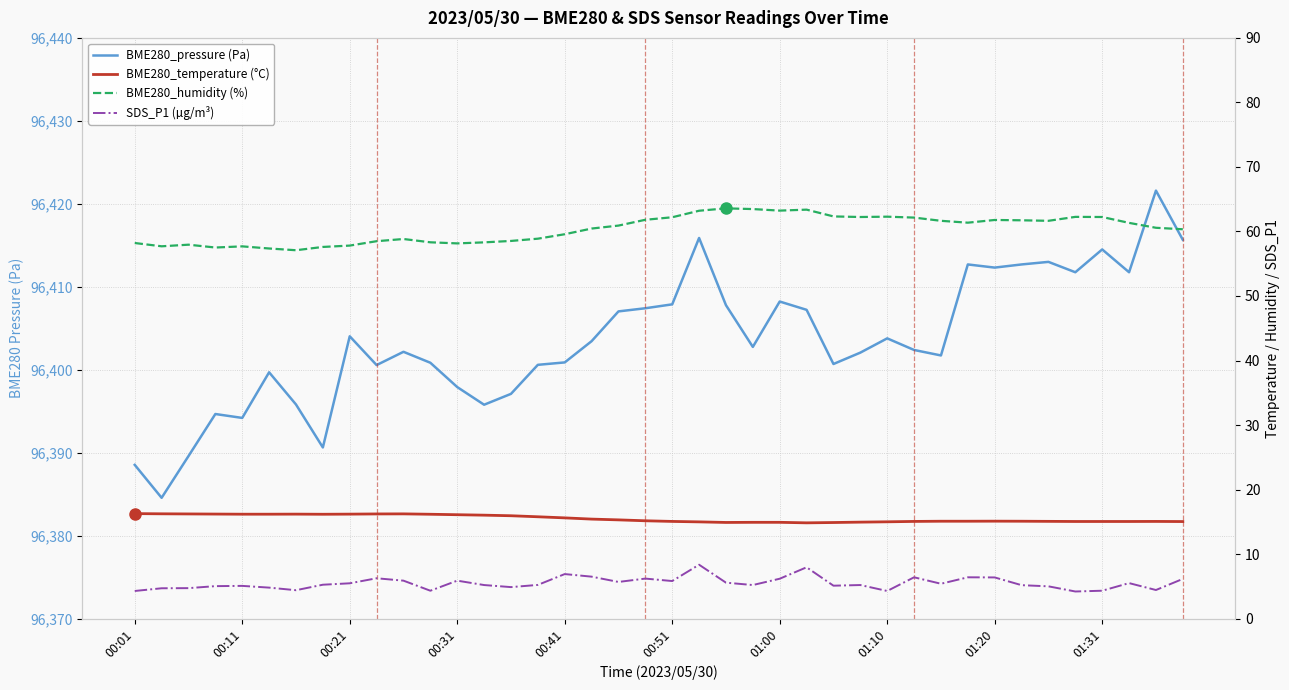

Which category has the highest value in the BME280_temperature (°C) series?

00:01